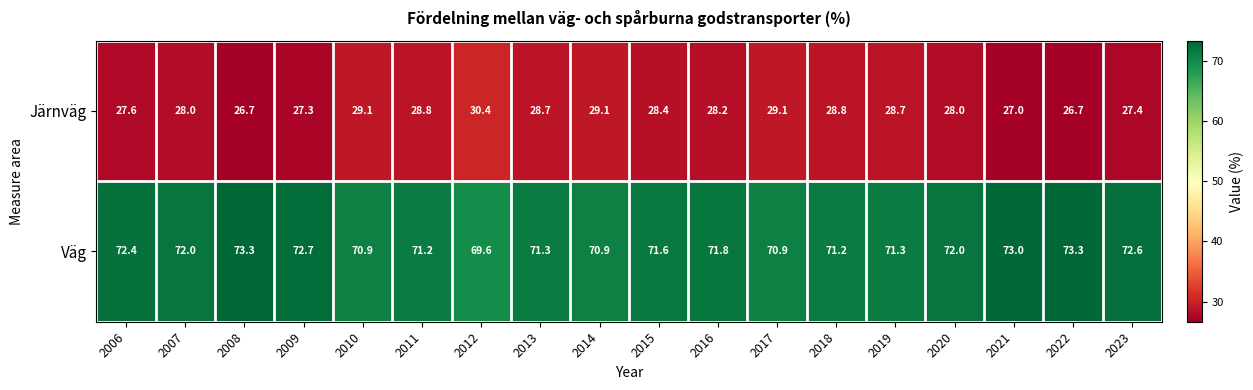

What is the average value of the Väg series?

71.8